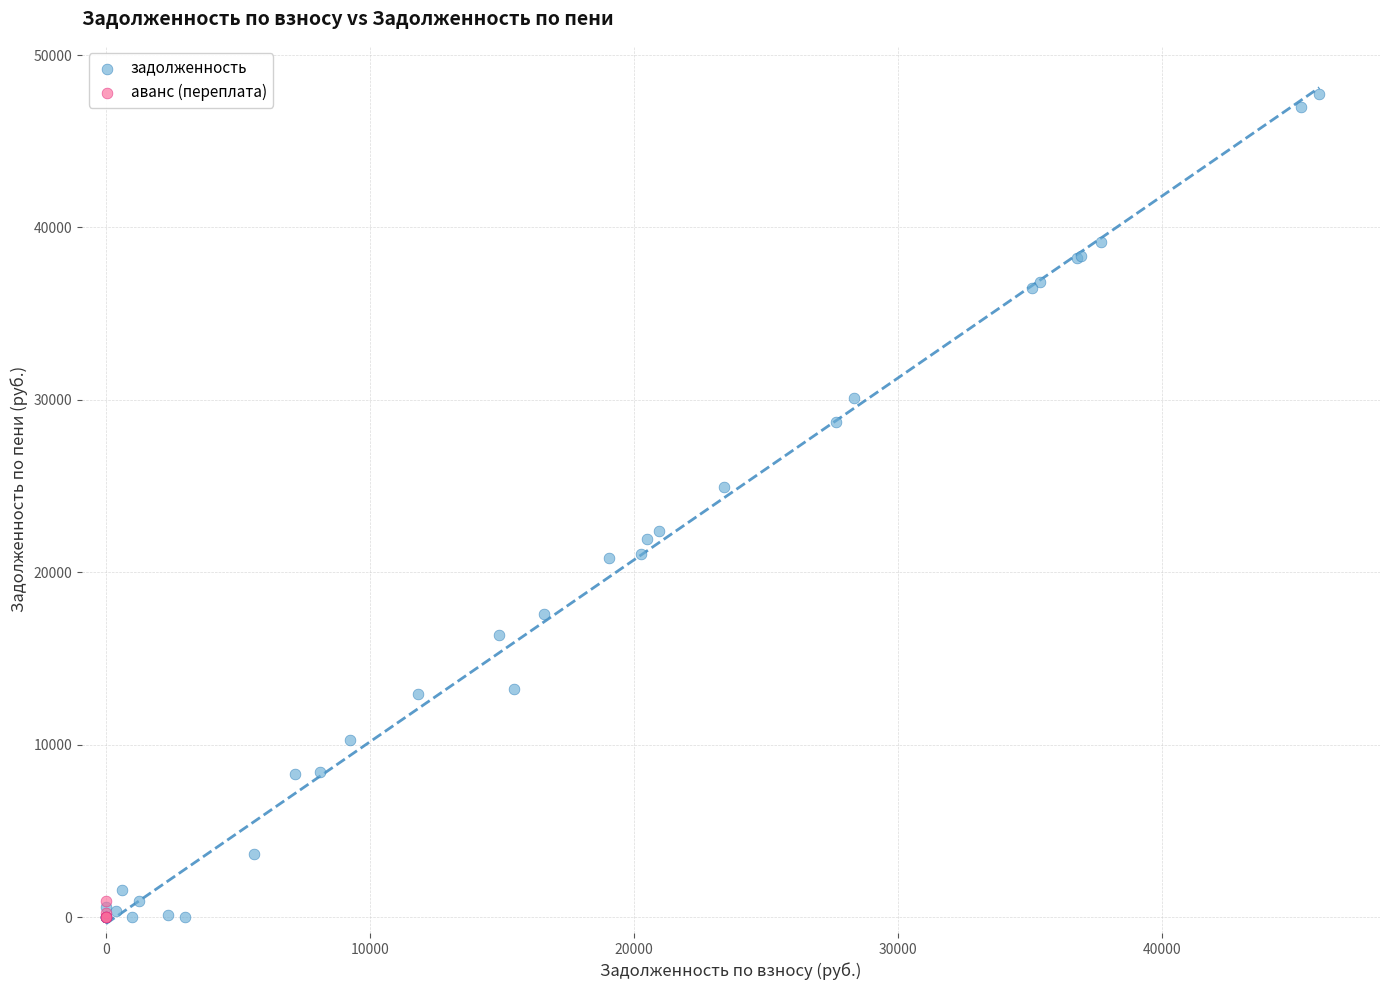

Which series reaches the maximum Y coordinate?

задолженность